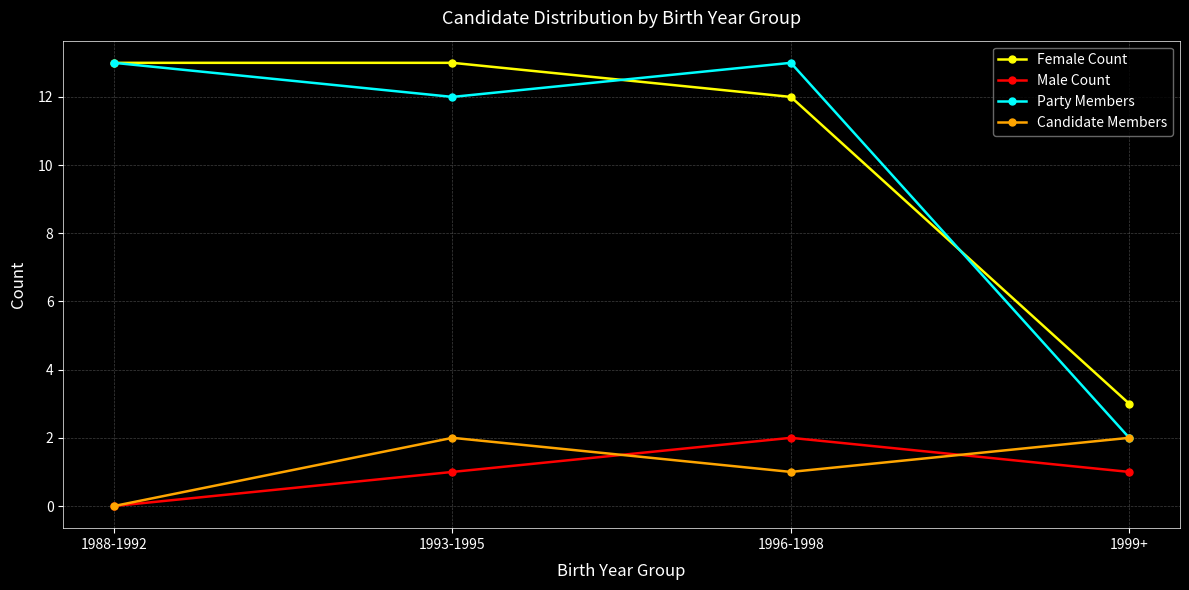

True or false: Male Count and Female Count intersect in this chart.

False